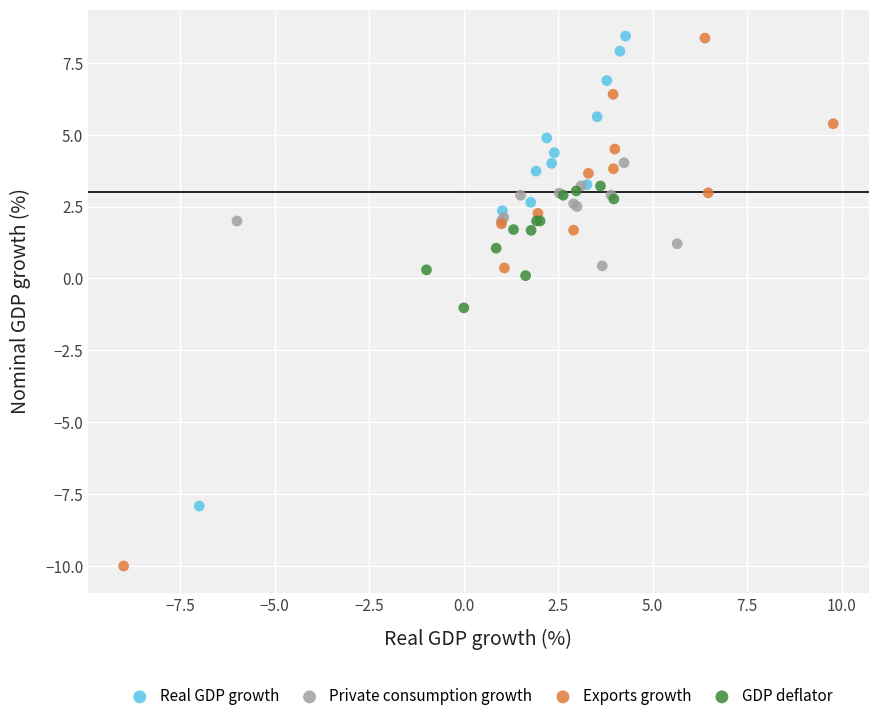

What are all the series names shown in the legend?

Real GDP growth, Private consumption growth, Exports growth, GDP deflator